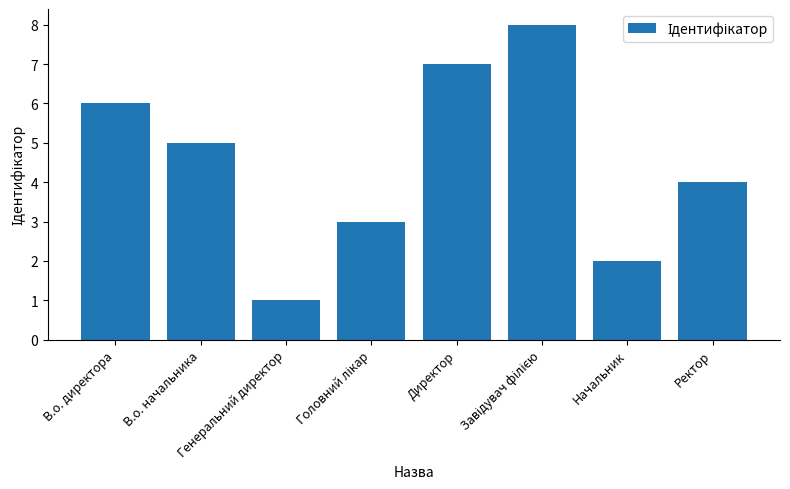

Reading right to left, what are all the values shown in this chart?

4	2	8	7	3	1	5	6